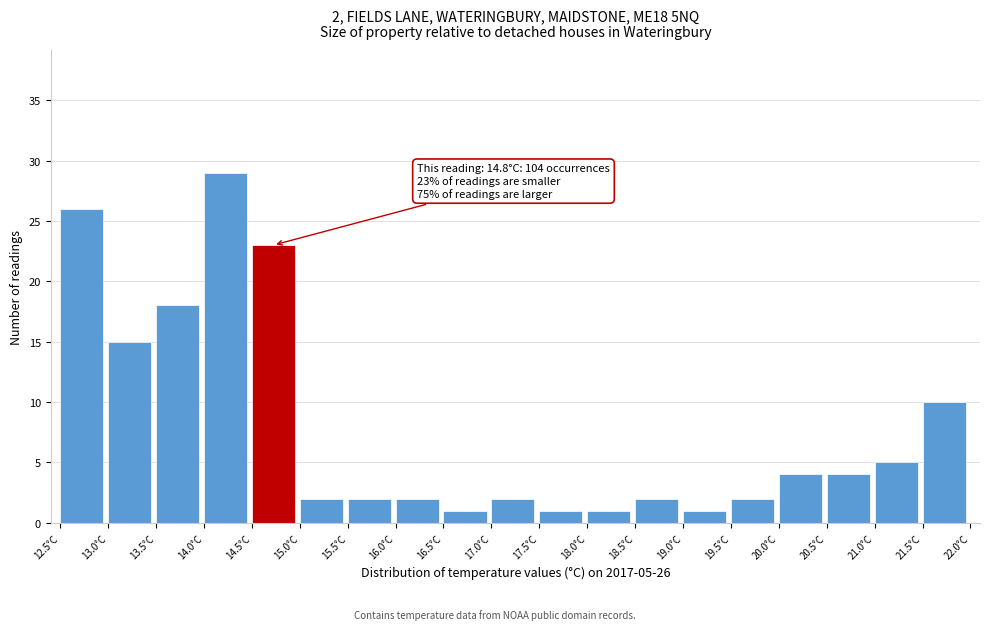

Over which range of the x-axis is the bar tallest?

14.0 to 14.5